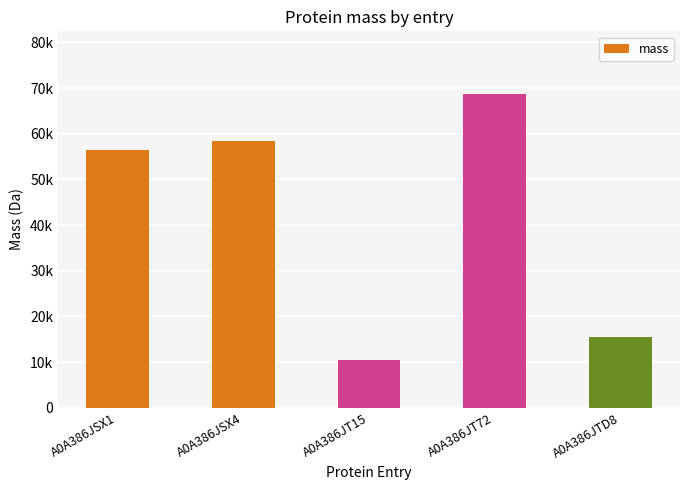

What is the value of the 1st bar from the left?

56440.9